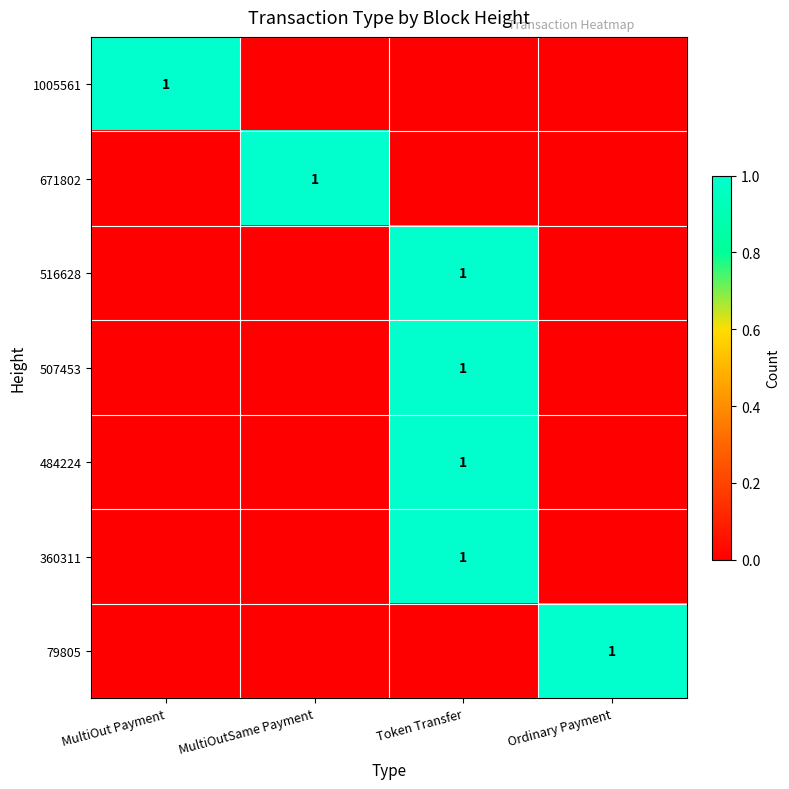

The value of 516628 at Token Transfer is 1. True or false?

True